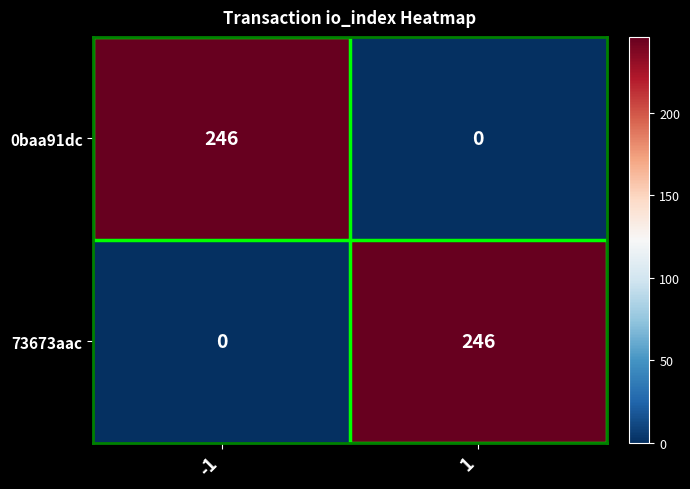

Read the 73673aac value at 1.

246